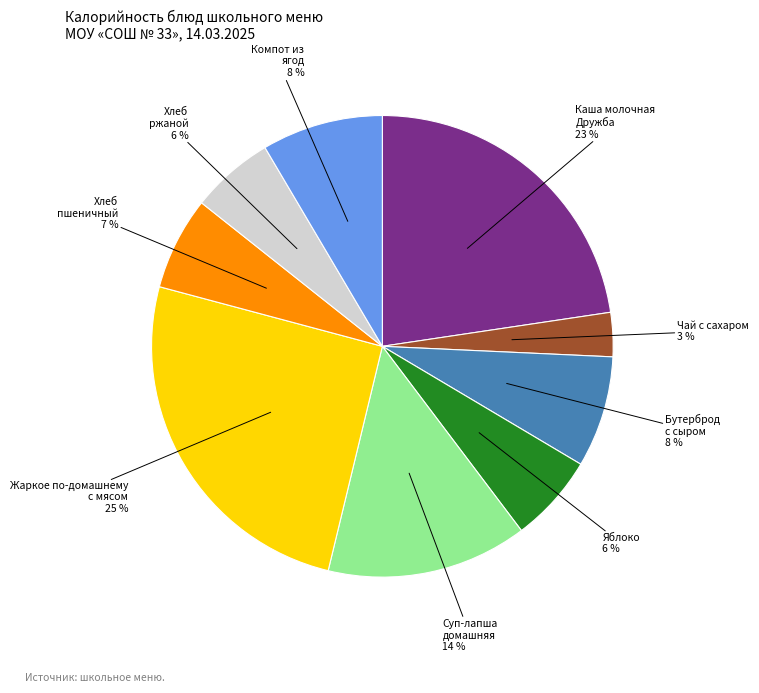

To the nearest percent, what is the average slice percentage?

11%